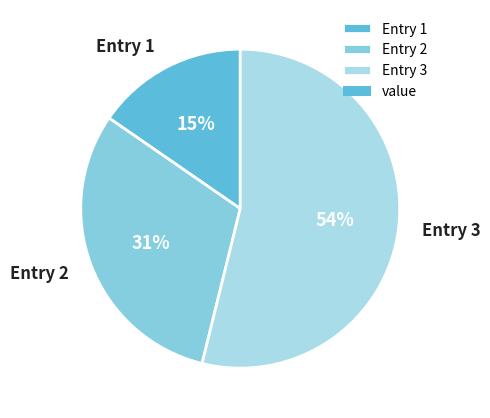

Does Entry 1 represent more than half of the total?

No